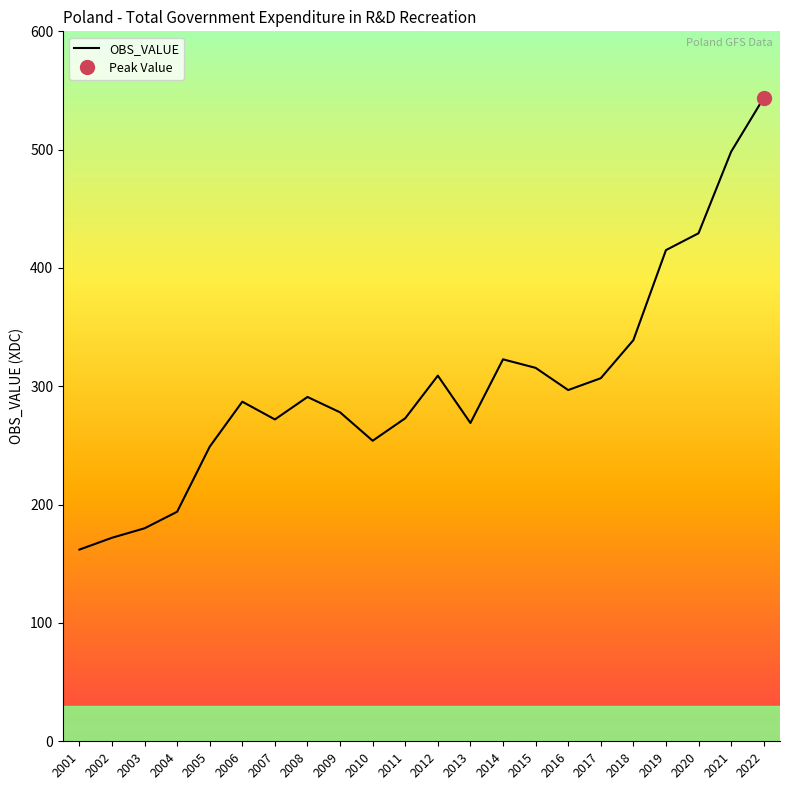

How many categories are shown in the chart?

22